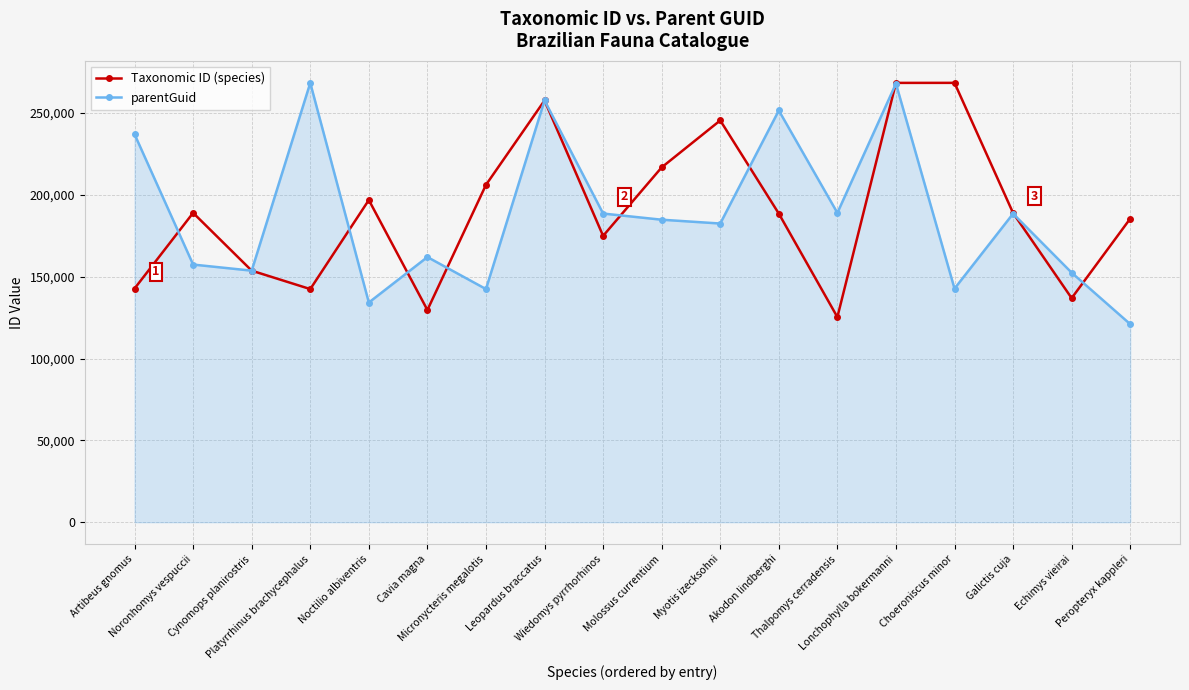

Which series changed the most between Cynomops planirostris and Choeroniscus minor?

Taxonomic ID (species)